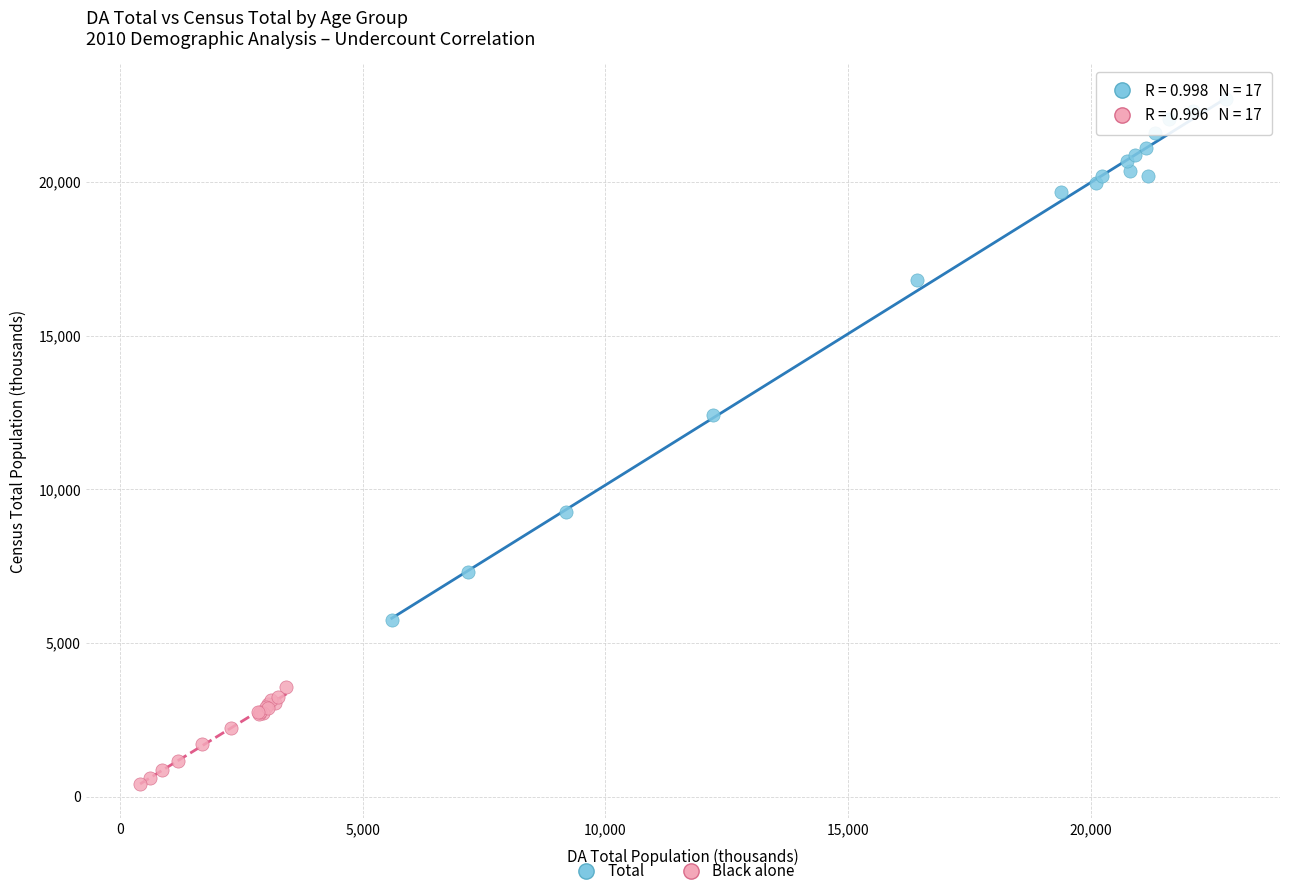

Which series contains the lowest Y value?

Black alone